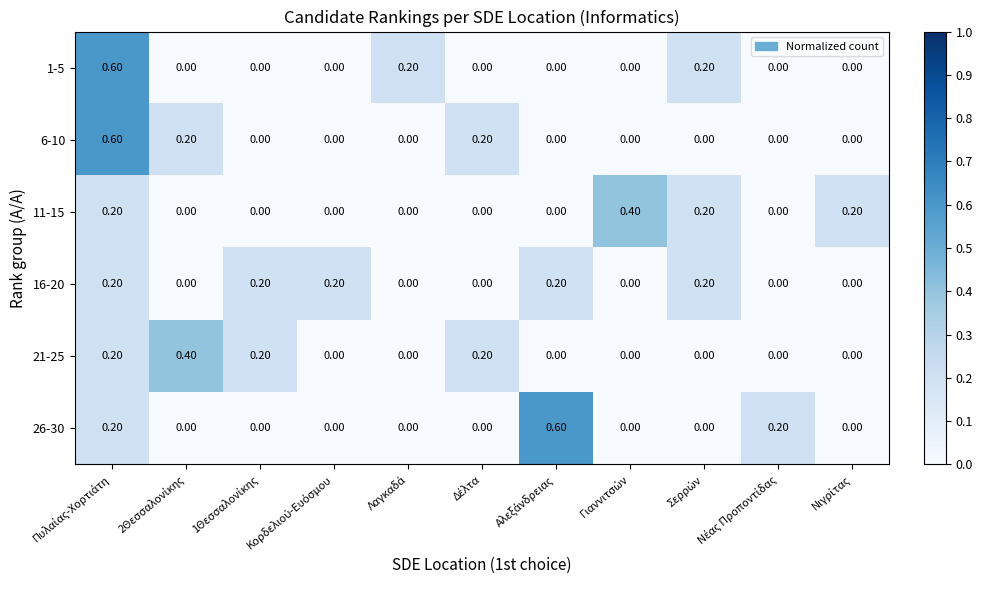

What is the difference between the maximum and second lowest values in the 21-25 series?

0.4